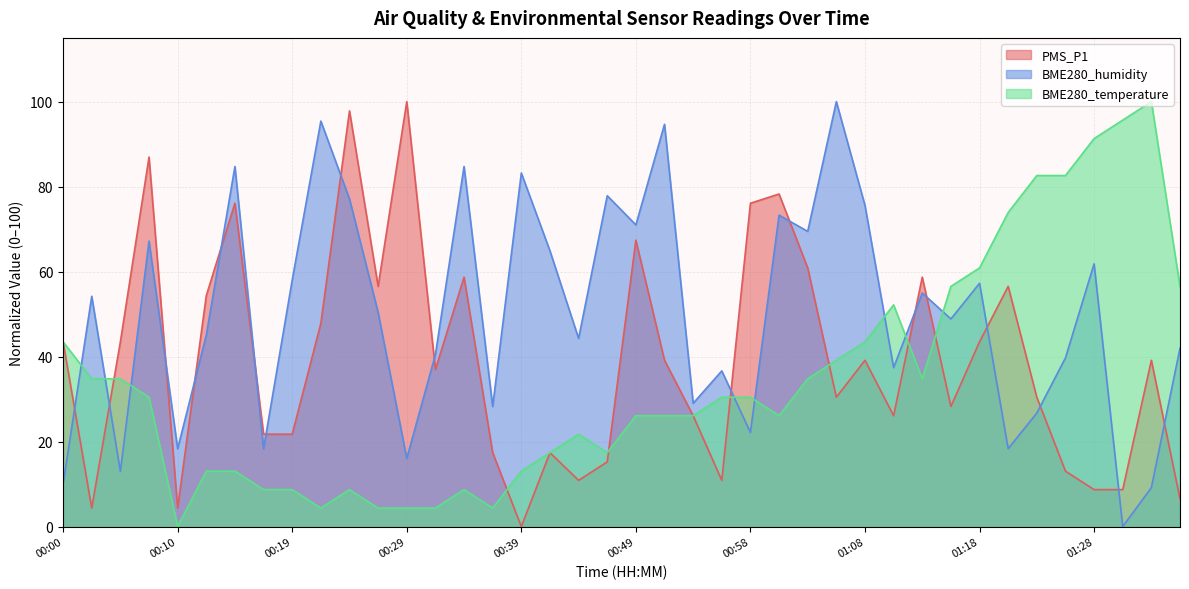

What are all the series names shown in the legend?

PMS_P1, BME280_humidity, BME280_temperature